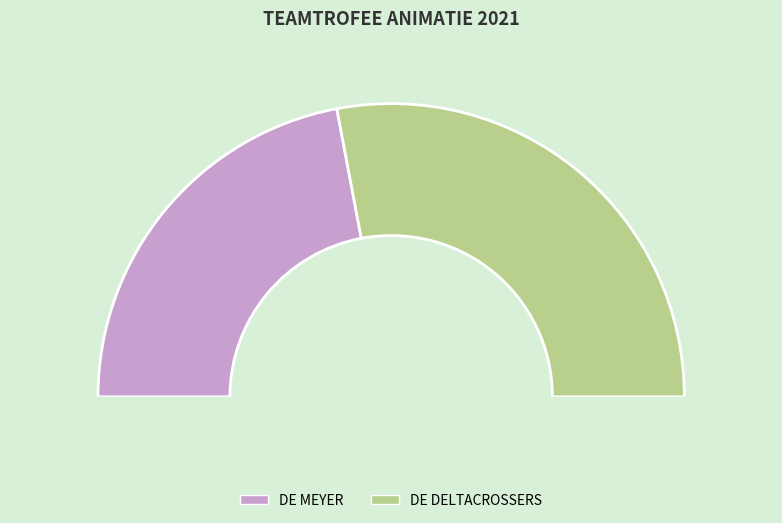

What is the total percentage of DE MEYER and DE DELTACROSSERS?

100.0%